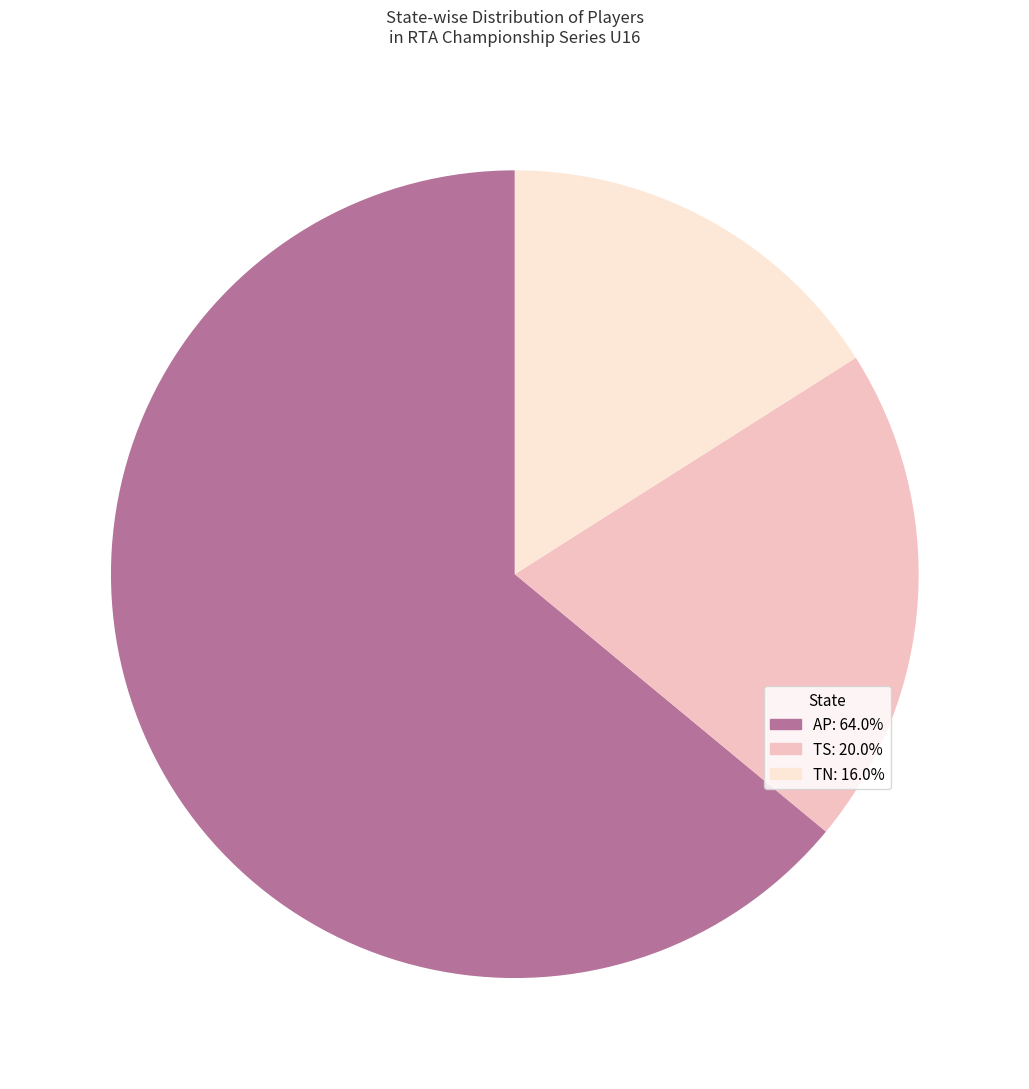

How many segments does this pie chart have?

3